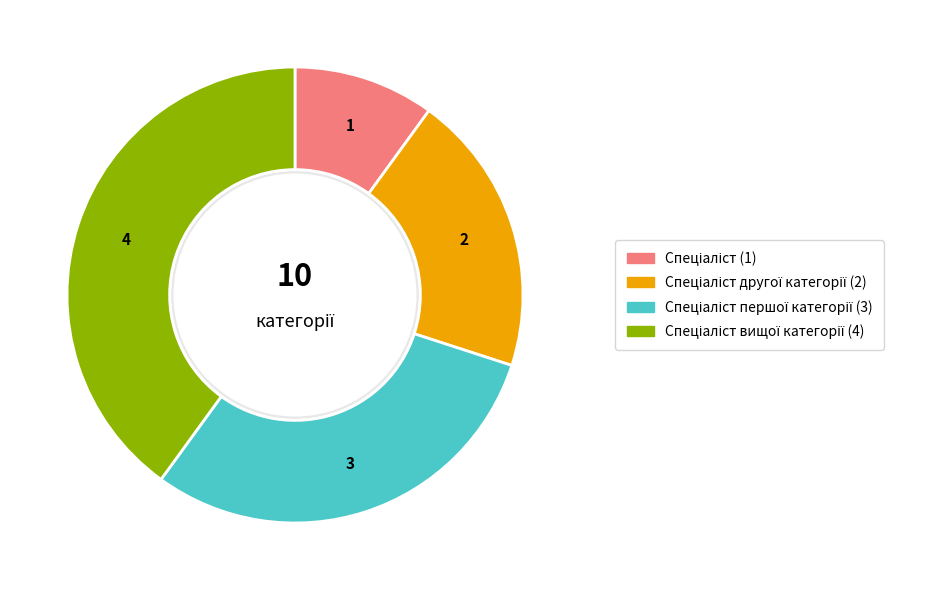

Does any single category account for the majority?

No